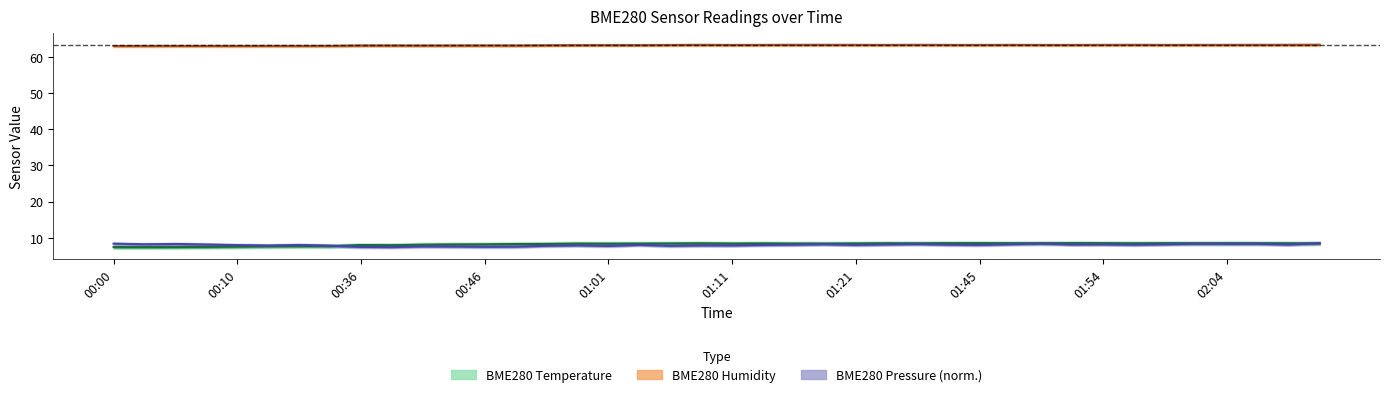

What is the highest value of the BME280_temperature series?

8.5